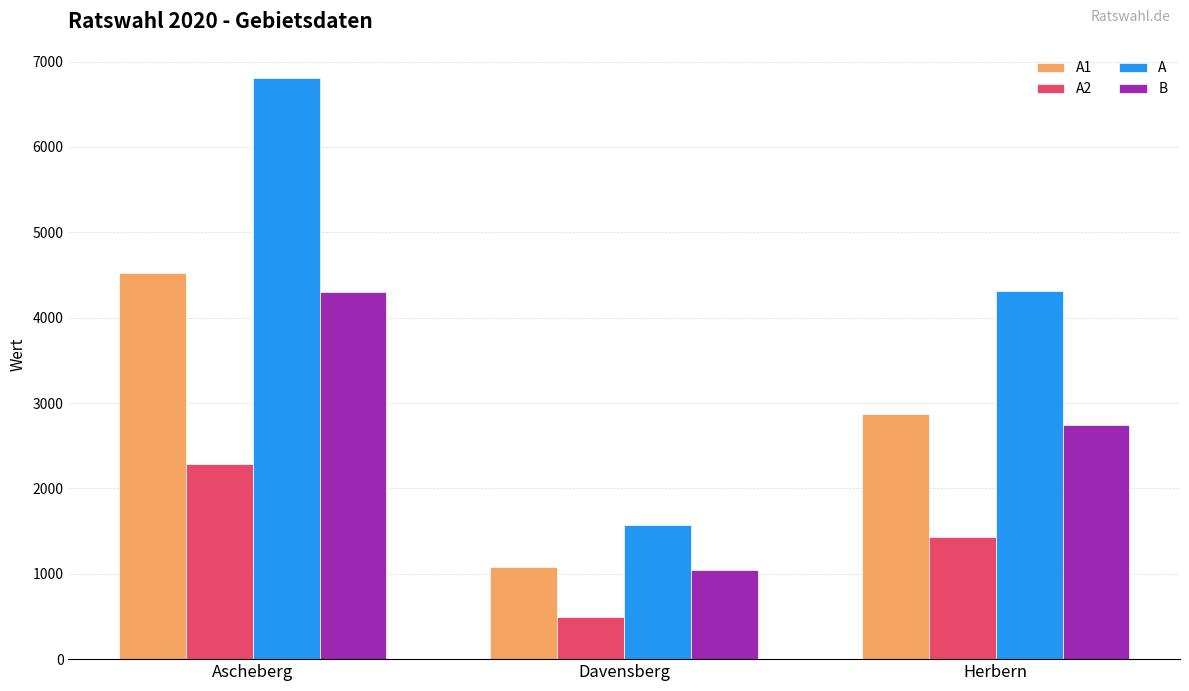

What is the smallest value displayed?

489